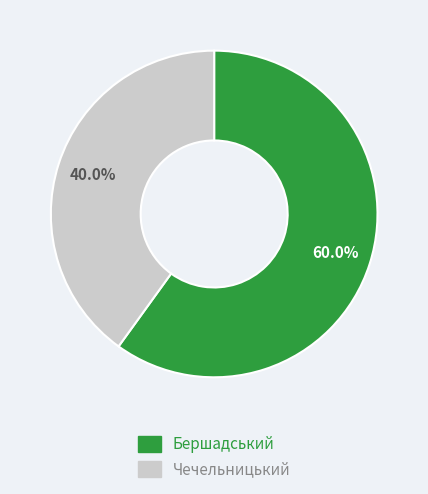

Is it true that Чечельницький is 30% of the pie?

False